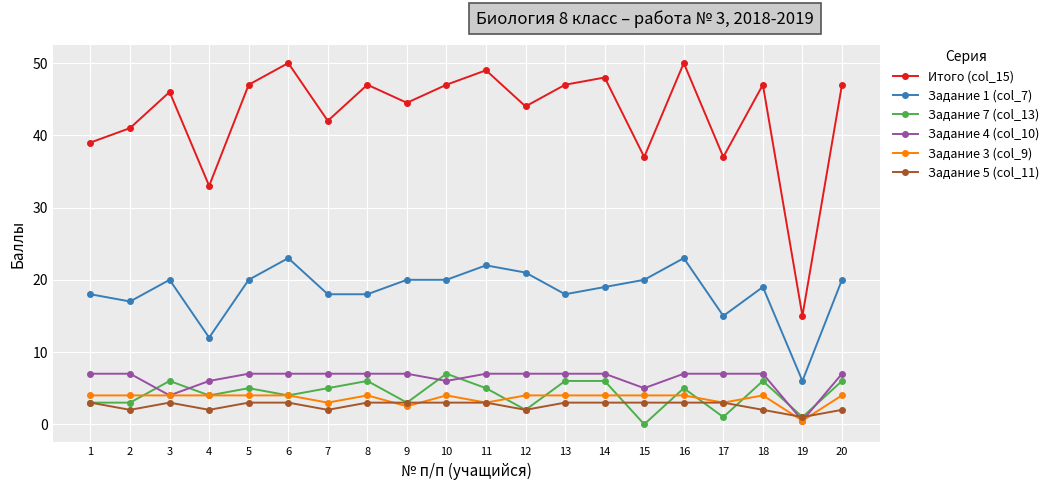

What is the maximum value shown in the chart?

50.0